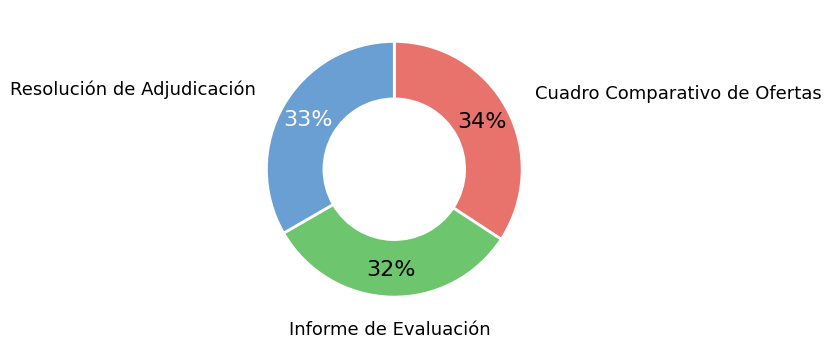

Count the number of slices in the pie.

3